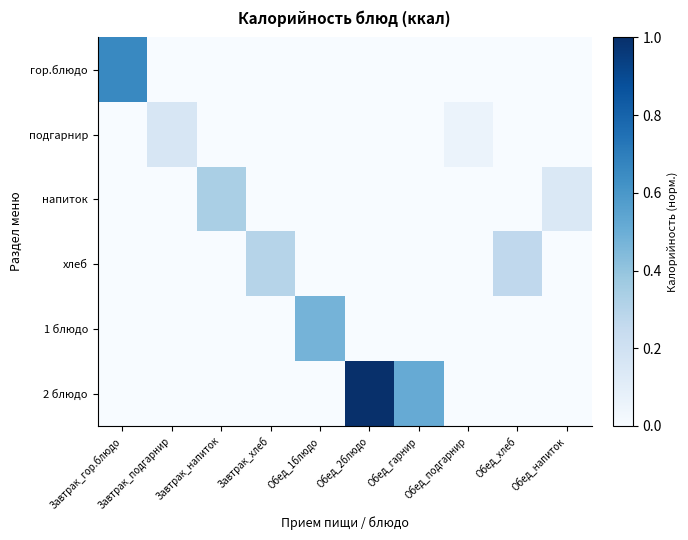

At which category is the sum across all series the highest?

Обед_2блюдо